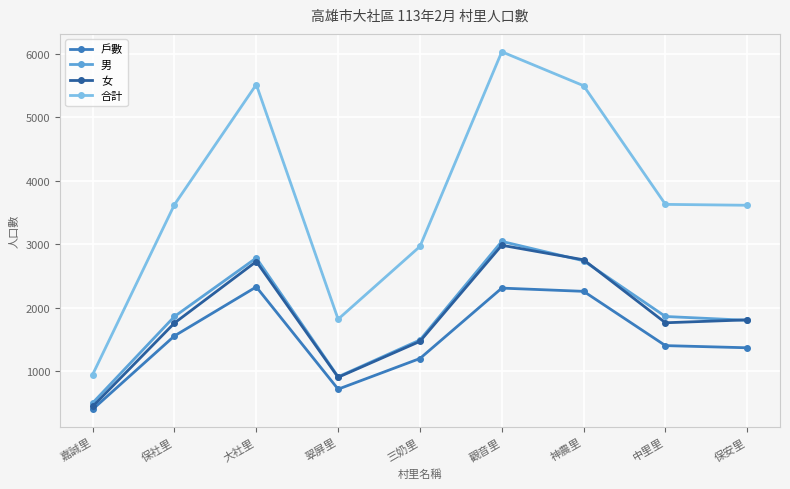

How many values in the 合計 series are below 3627?

4